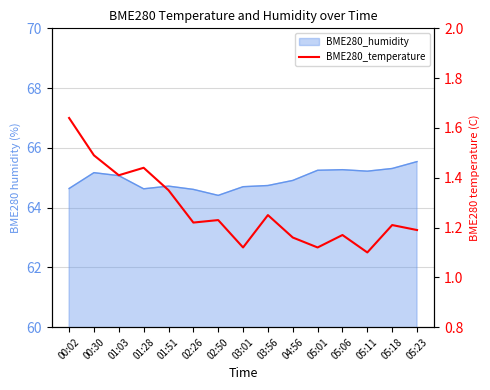

Reading left to right, what are all the values shown in this chart?

00:02=1.6	00:30=1.5	01:03=1.4	01:28=1.4	01:51=1.4	02:26=1.2	02:50=1.2	03:01=1.1	03:56=1.2	04:56=1.2	05:01=1.1	05:06=1.2	05:11=1.1	05:18=1.2	05:23=1.2